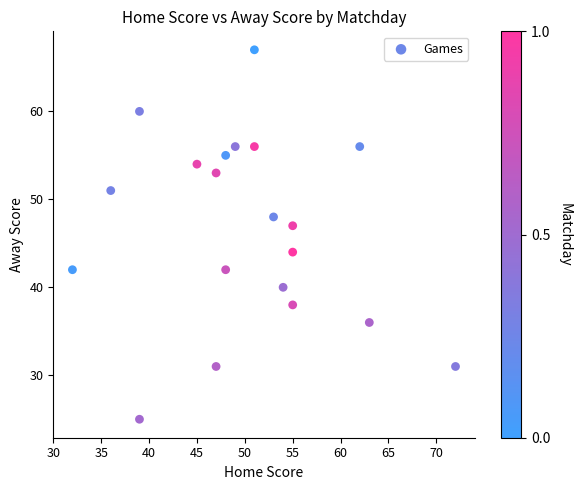

What is the range of X values (max minus min)?

40